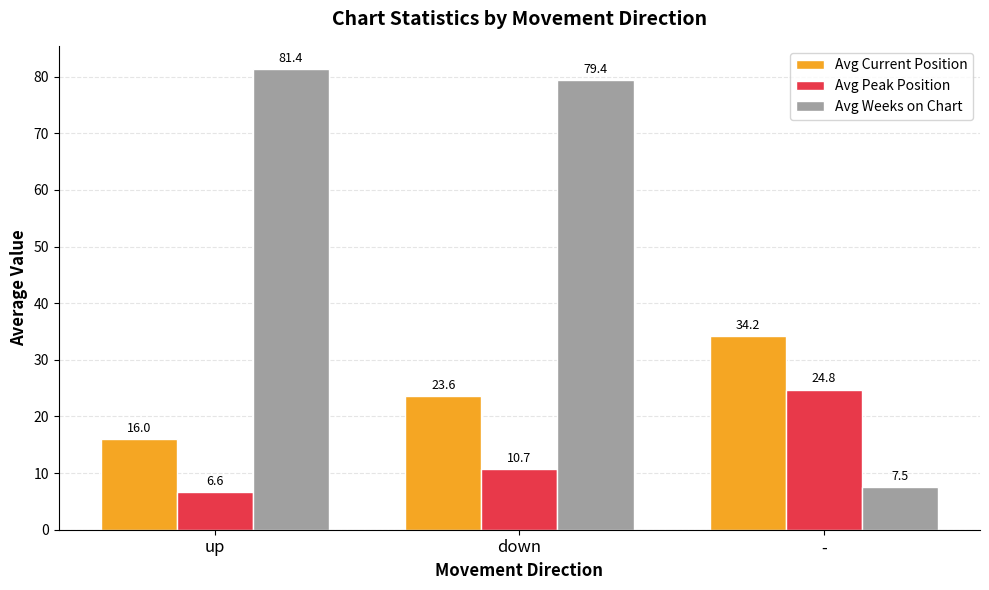

How many bars are there in total?

9